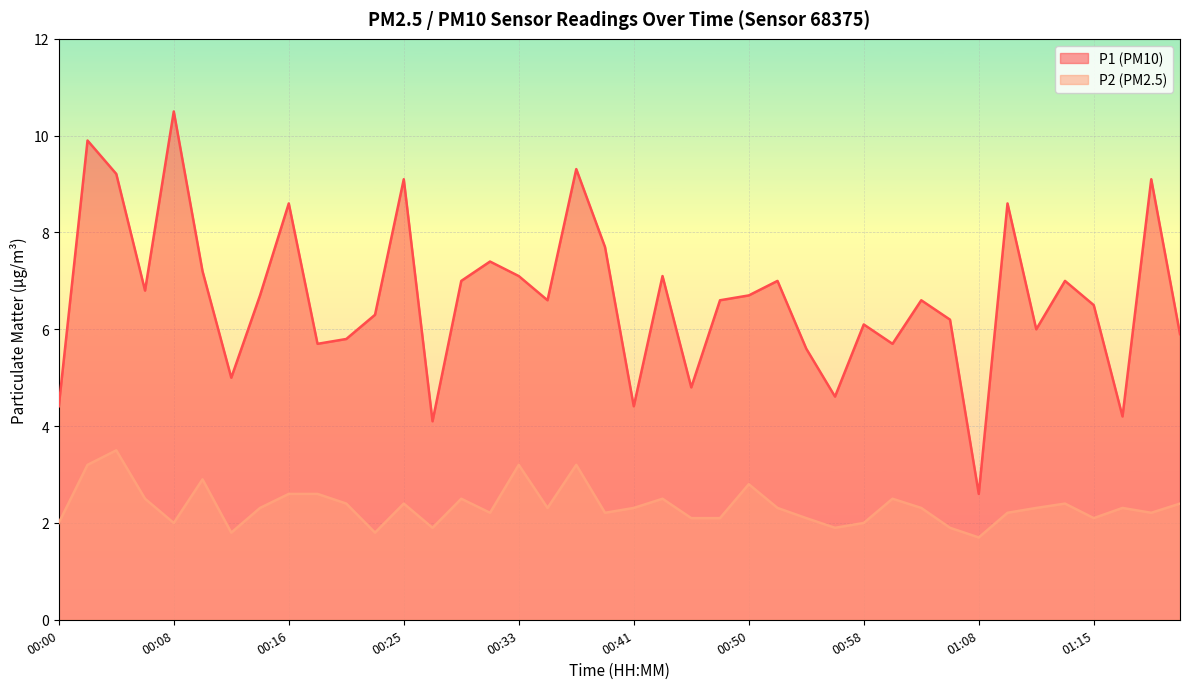

What are all the series names shown in the legend?

P1, P2